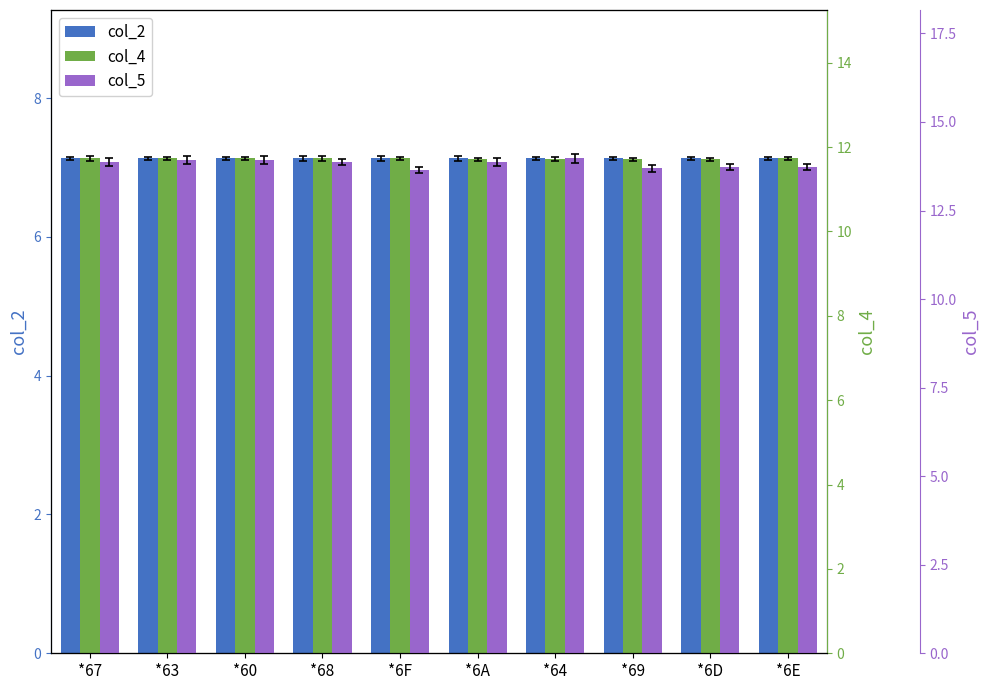

Is it true that col_2 equals 12.1 at *6F?

False